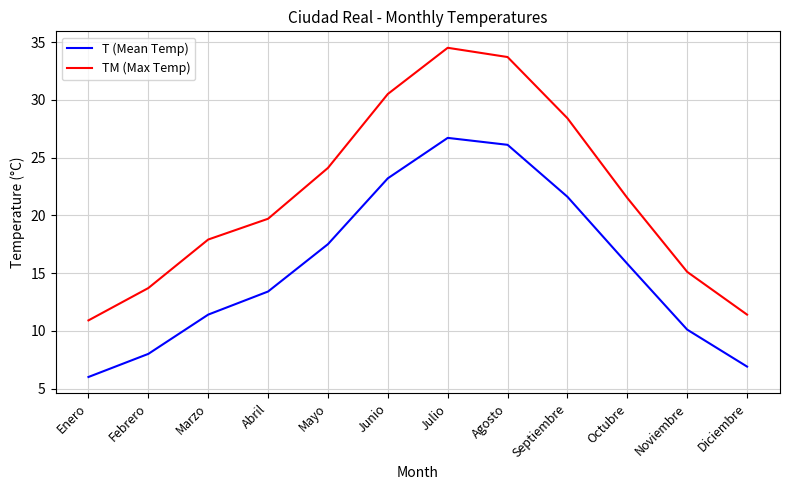

Does the chart have visible grid lines?

Yes